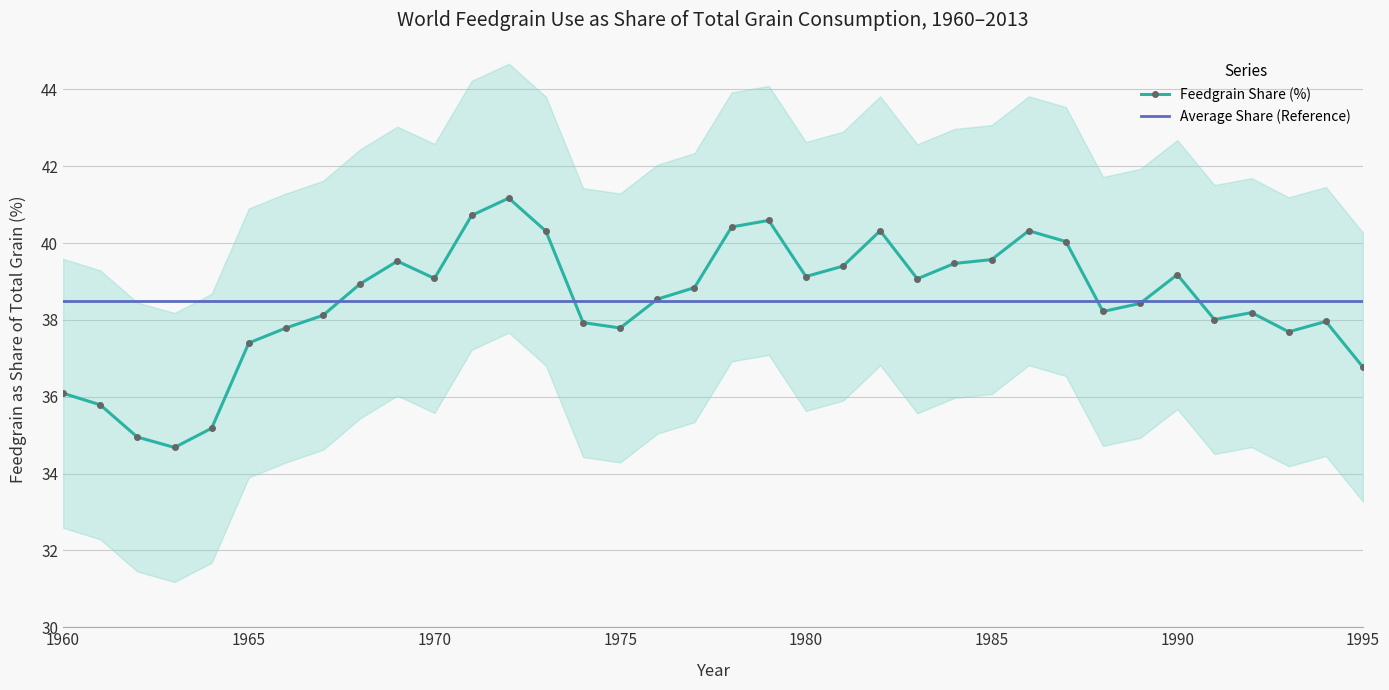

How many lines are shown in the chart?

2